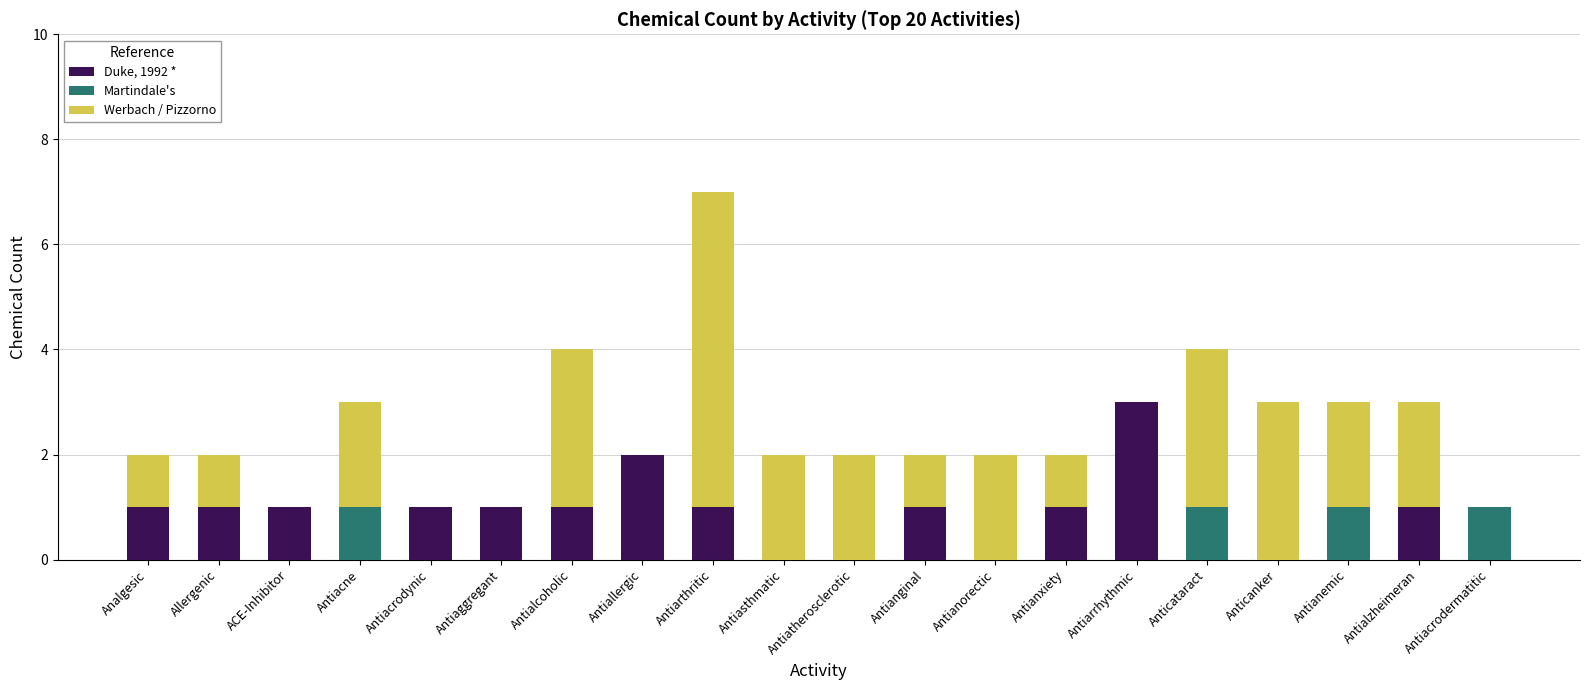

What value does the Duke, 1992 * series have at Antiarrhythmic?

3